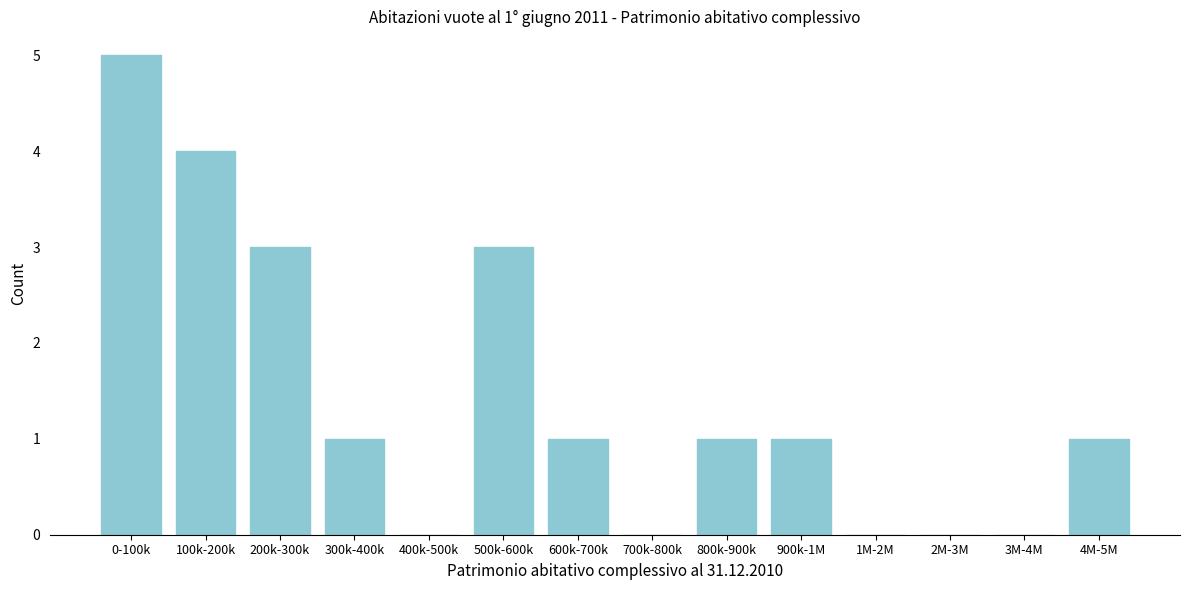

Reading left to right, list all the values displayed in this chart.

0-100k=5	100k-200k=4	200k-300k=3	300k-400k=1	400k-500k=0	500k-600k=3	600k-700k=1	700k-800k=0	800k-900k=1	900k-1M=1	1M-2M=0	2M-3M=0	3M-4M=0	4M-5M=1